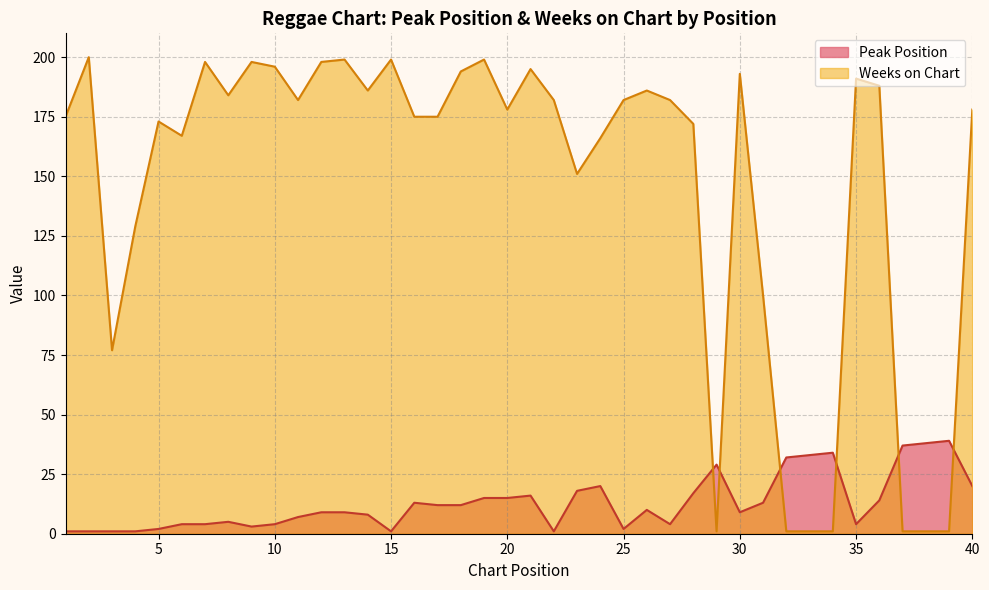

Which category has the lowest value across all series?

1